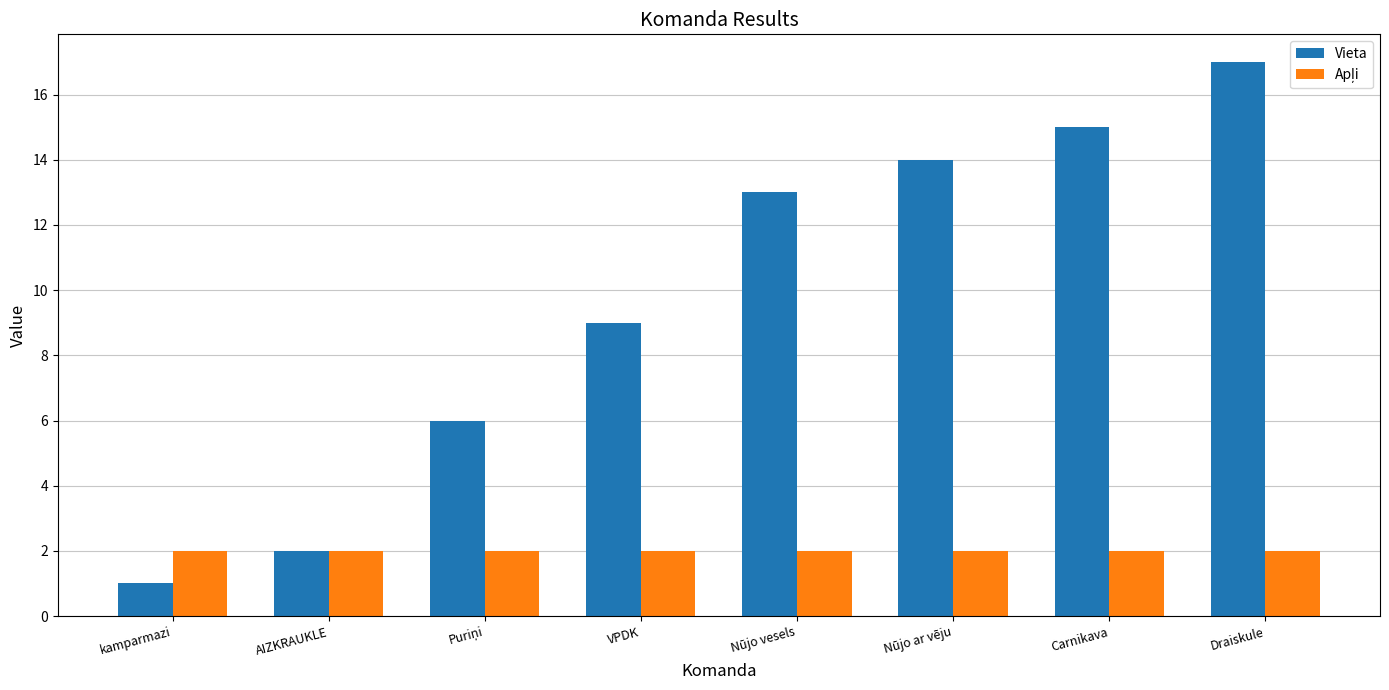

What is the difference between the Vieta values at Carnikava and Nūjo vesels?

2